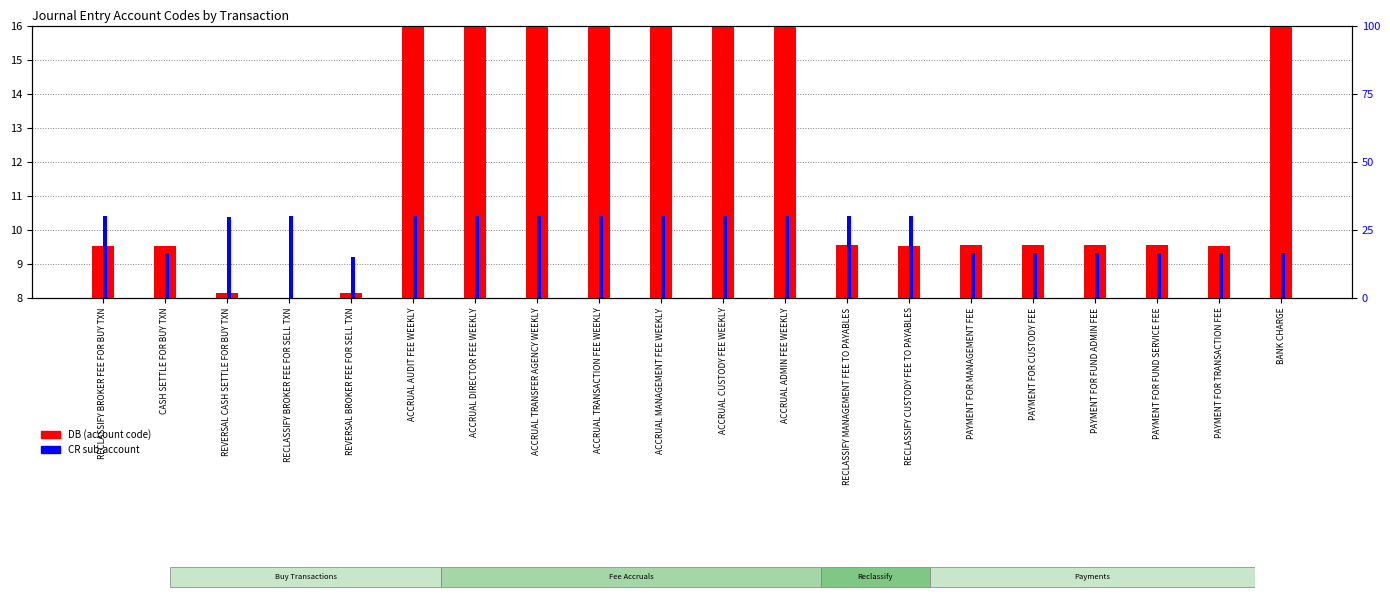

Which label corresponds to the largest value in the chart?

ACCRUAL MANAGEMENT FEE WEEKLY